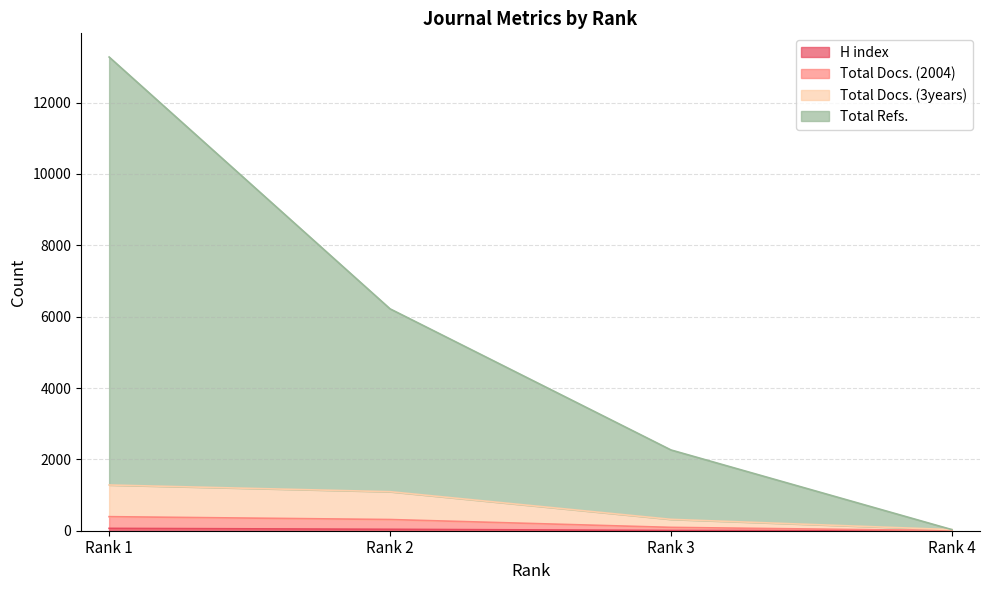

The value of Total Docs. (3years) at Rank 1 is 102. True or false?

False